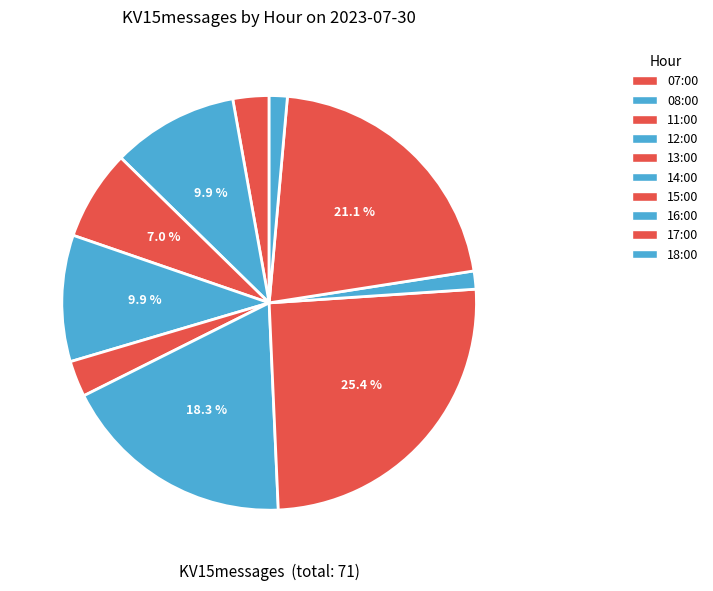

To the nearest percent, what is the difference between the largest and smallest slice percentages?

24%